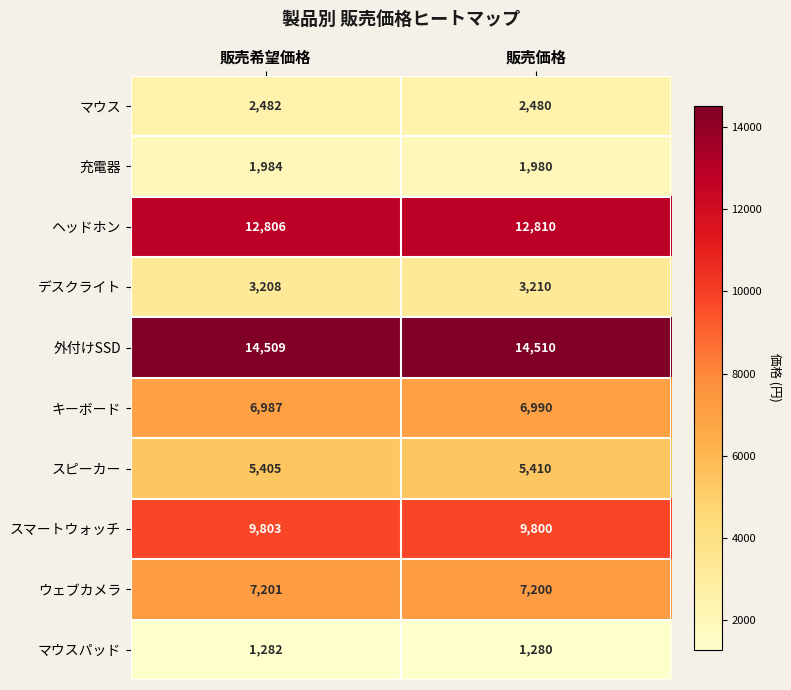

Where is スピーカー nearest to the value 5407?

販売希望価格